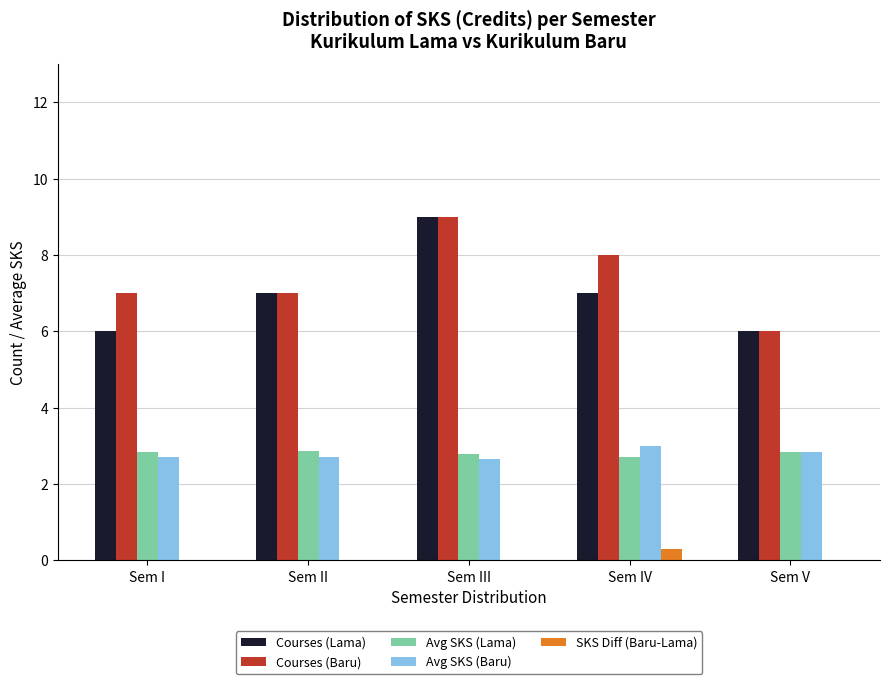

What is the difference between the highest and lowest values at Sem II?

7.2